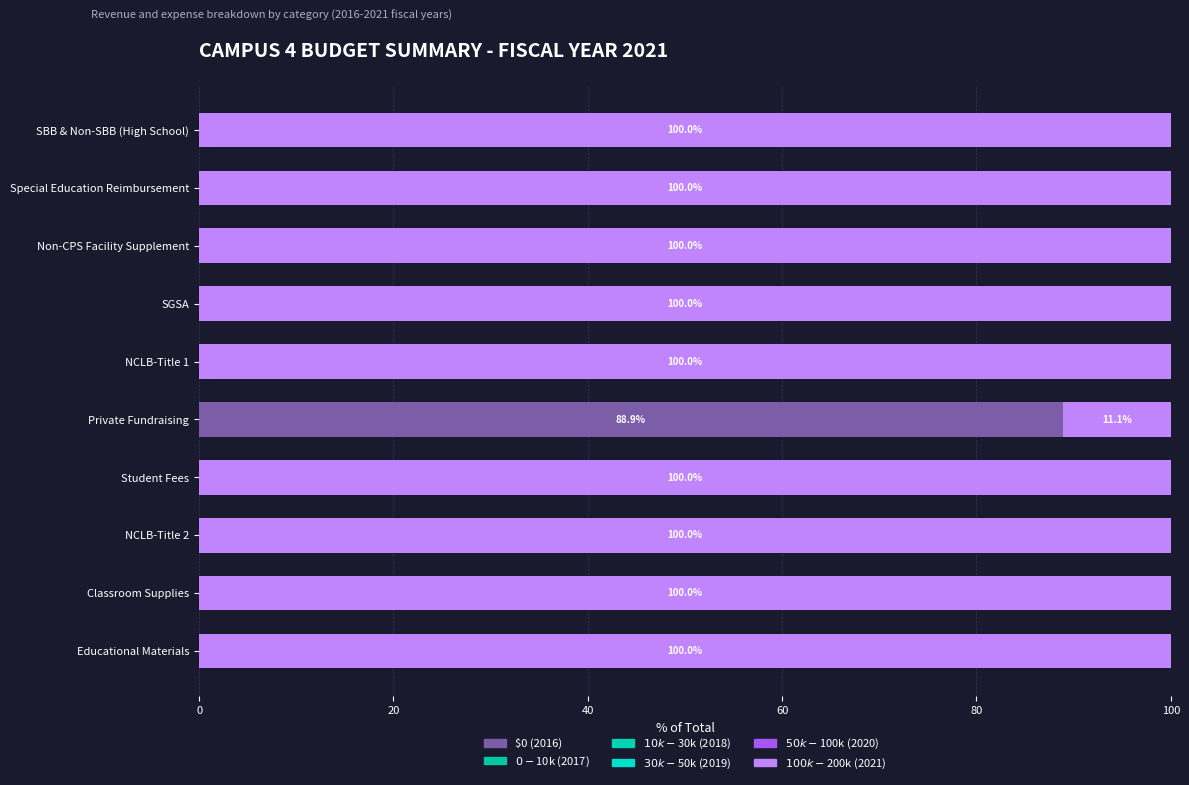

How many data points does each series have?

10